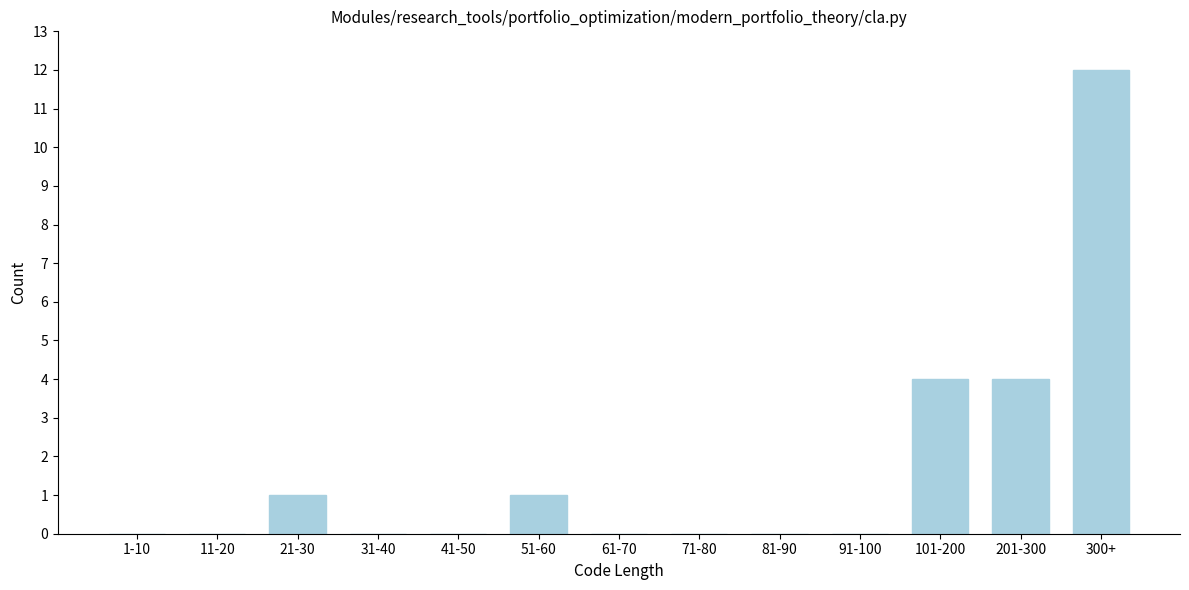

Reading left to right, what are all the values shown in this chart?

1-10=0	11-20=0	21-30=1	31-40=0	41-50=0	51-60=1	61-70=0	71-80=0	81-90=0	91-100=0	101-200=4	201-300=4	300+=12